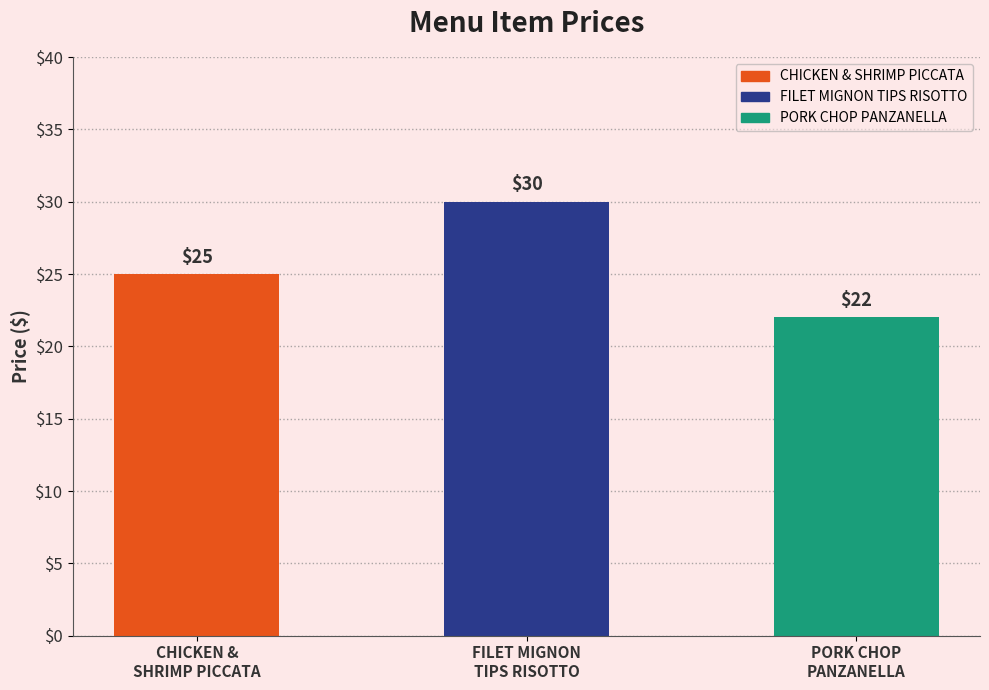

What position from the right is CHICKEN &
SHRIMP PICCATA?

3